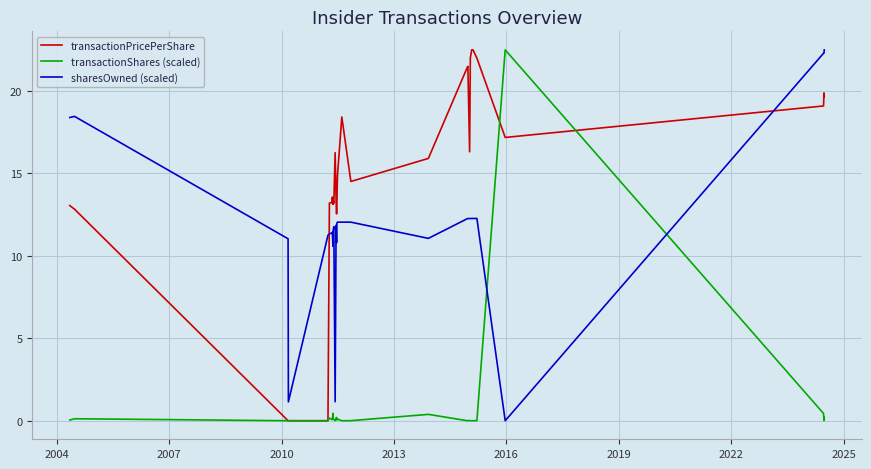

At how many categories does at least one series exceed 0?

31